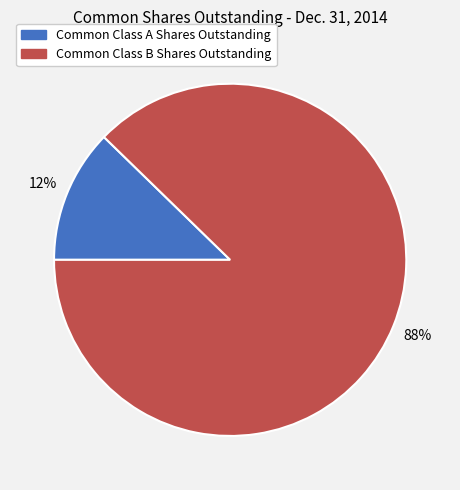

What is the largest slice in the pie chart?

Common Class B Shares Outstanding